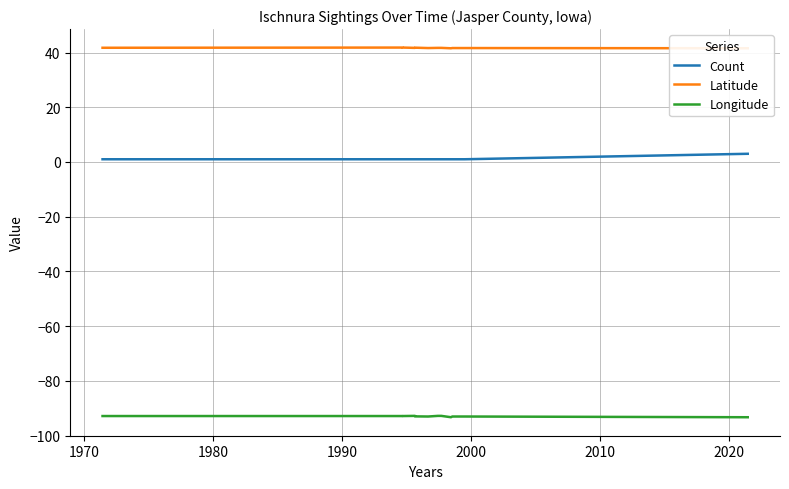

What are all the series names shown in the legend?

Count, Latitude, Longitude